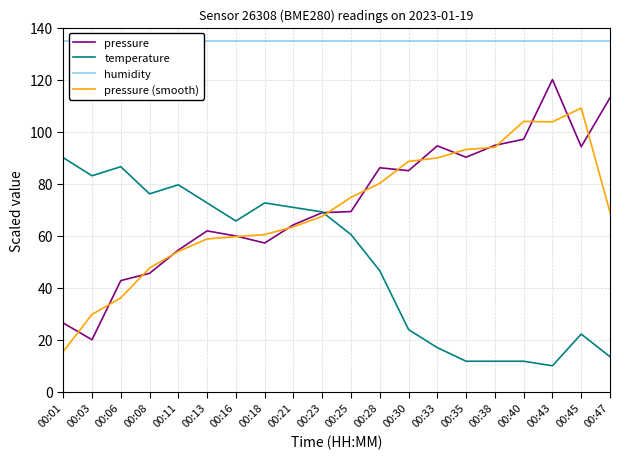

How many data points does each series have?

20